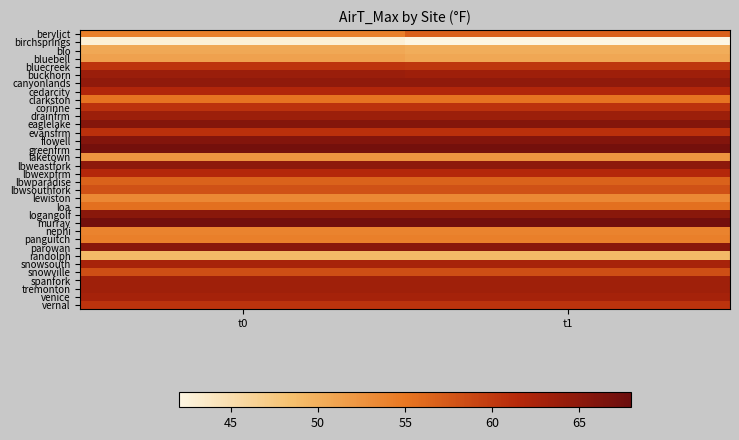

What is the spread (max minus min) of values at t1?

25.1